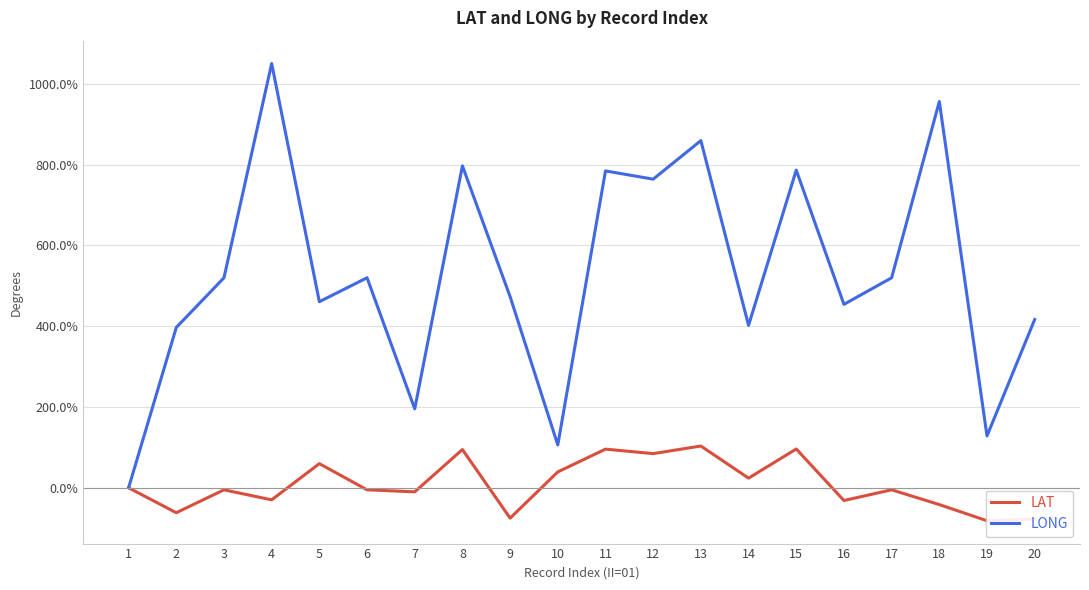

How many lines are shown in the chart?

2